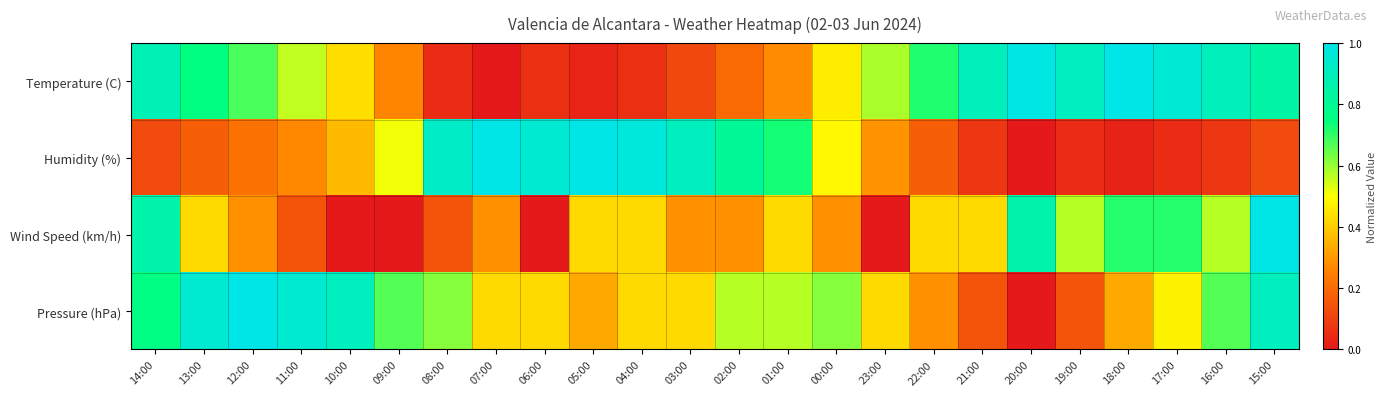

Which series has the largest range (max minus min)?

Temperature (C)